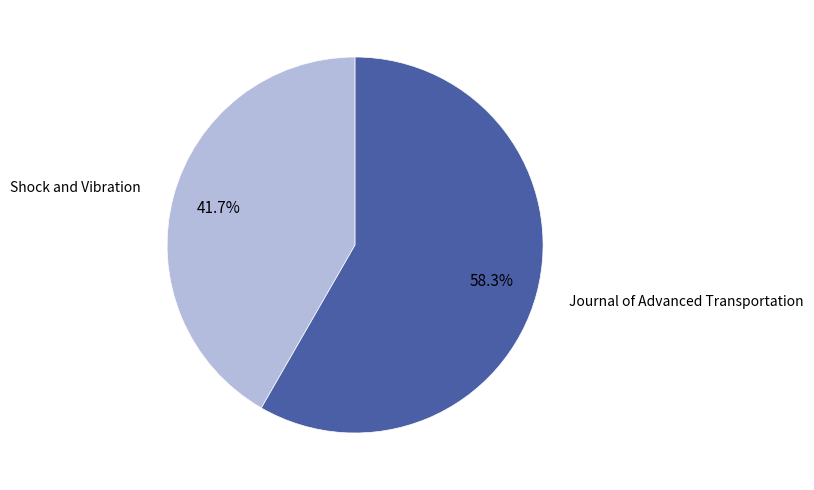

What percentage do Shock and Vibration and Journal of Advanced Transportation together represent?

100.0%